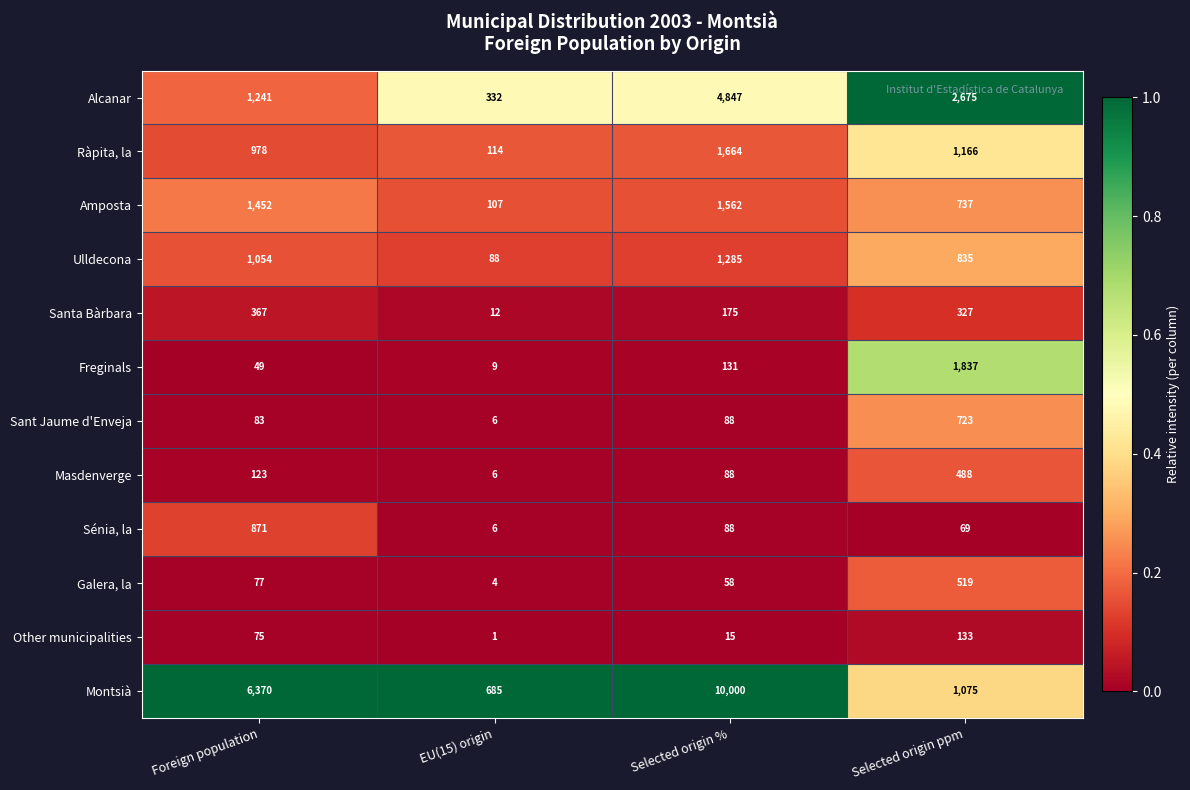

What is the sum of all Montsià values?

18130